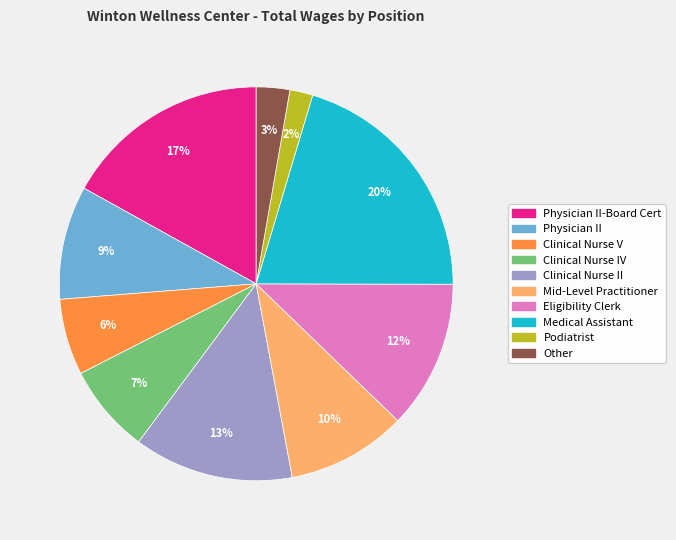

To the nearest percent, what is the average slice percentage?

10%